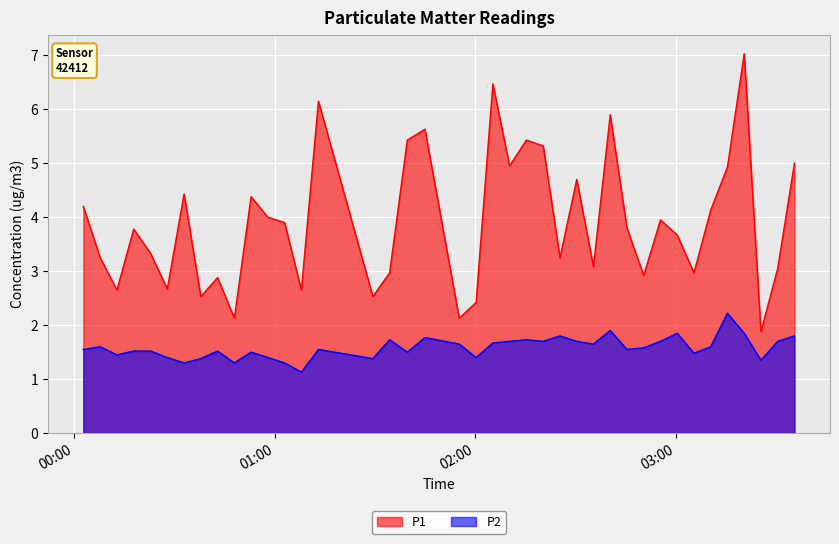

What is the smallest value displayed?

1.1